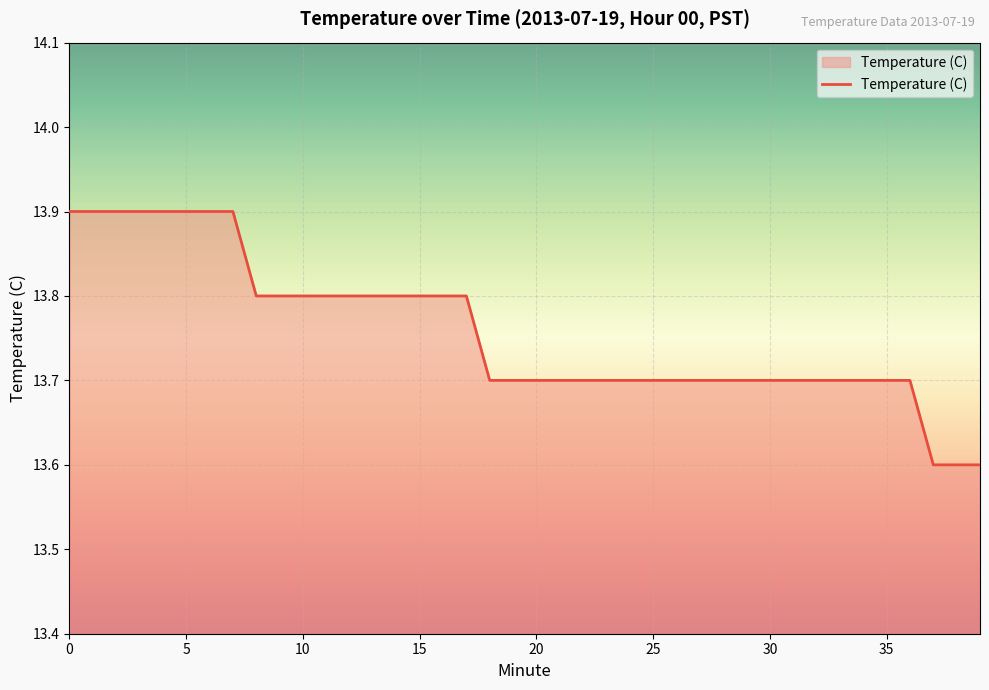

What is the difference between the maximum and minimum values?

0.3